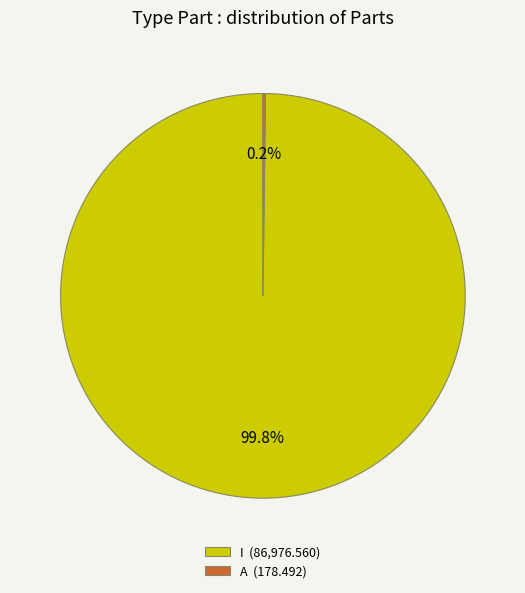

Is there any slice that represents more than half of the pie?

Yes